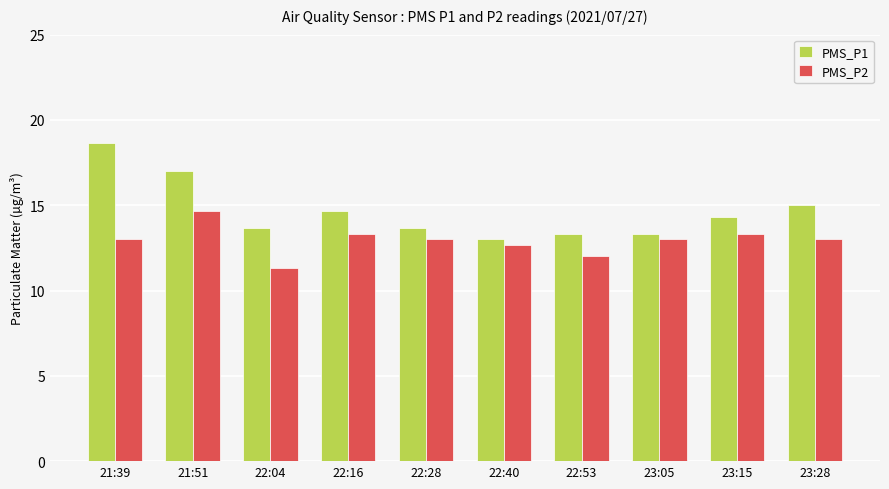

What position from the right is 23:05?

3